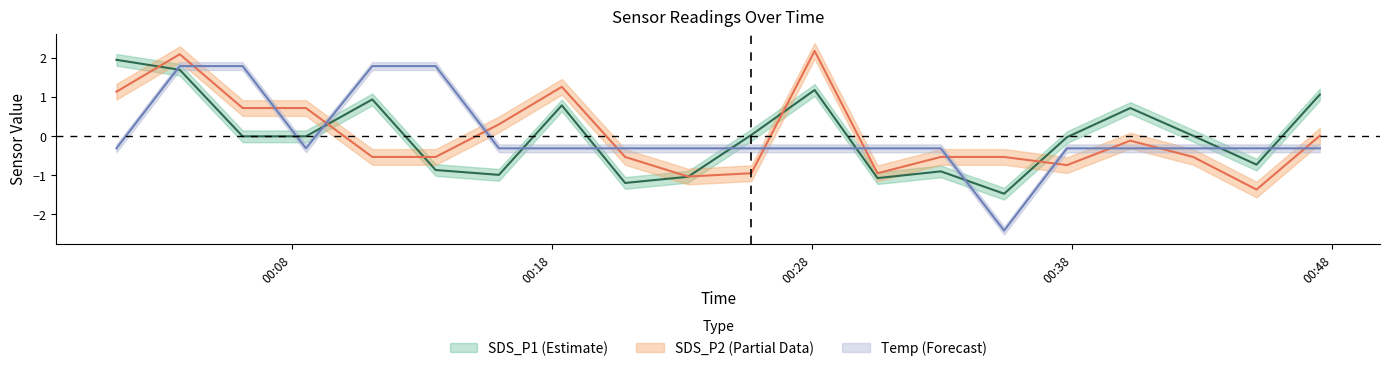

Reading left to right, transcribe all the data shown in this chart.

SDS_P1: 2023/08/07 00:01:16=1.9	2023/08/07 00:03:42=1.7	2023/08/07 00:06:07=-0.0	2023/08/07 00:08:33=-0.0	2023/08/07 00:11:06=0.9	2023/08/07 00:13:32=-0.9	2023/08/07 00:15:58=-1.0	2023/08/07 00:18:23=0.8	2023/08/07 00:20:49=-1.2	2023/08/07 00:23:14=-1.0	2023/08/07 00:25:40=0.0	2023/08/07 00:28:06=1.2	2023/08/07 00:30:31=-1.1	2023/08/07 00:32:57=-0.9	2023/08/07 00:35:23=-1.5	2023/08/07 00:37:48=-0.0	2023/08/07 00:40:14=0.7	2023/08/07 00:42:39=0.0	2023/08/07 00:45:05=-0.7	2023/08/07 00:47:31=1.1
SDS_P2: 2023/08/07 00:01:16=1.1	2023/08/07 00:03:42=2.1	2023/08/07 00:06:07=0.7	2023/08/07 00:08:33=0.7	2023/08/07 00:11:06=-0.5	2023/08/07 00:13:32=-0.5	2023/08/07 00:15:58=0.3	2023/08/07 00:18:23=1.3	2023/08/07 00:20:49=-0.5	2023/08/07 00:23:14=-1.0	2023/08/07 00:25:40=-0.9	2023/08/07 00:28:06=2.2	2023/08/07 00:30:31=-0.9	2023/08/07 00:32:57=-0.5	2023/08/07 00:35:23=-0.5	2023/08/07 00:37:48=-0.7	2023/08/07 00:40:14=-0.1	2023/08/07 00:42:39=-0.5	2023/08/07 00:45:05=-1.4	2023/08/07 00:47:31=0.0
Temp: 2023/08/07 00:01:16=-0.3	2023/08/07 00:03:42=1.8	2023/08/07 00:06:07=1.8	2023/08/07 00:08:33=-0.3	2023/08/07 00:11:06=1.8	2023/08/07 00:13:32=1.8	2023/08/07 00:15:58=-0.3	2023/08/07 00:18:23=-0.3	2023/08/07 00:20:49=-0.3	2023/08/07 00:23:14=-0.3	2023/08/07 00:25:40=-0.3	2023/08/07 00:28:06=-0.3	2023/08/07 00:30:31=-0.3	2023/08/07 00:32:57=-0.3	2023/08/07 00:35:23=-2.4	2023/08/07 00:37:48=-0.3	2023/08/07 00:40:14=-0.3	2023/08/07 00:42:39=-0.3	2023/08/07 00:45:05=-0.3	2023/08/07 00:47:31=-0.3